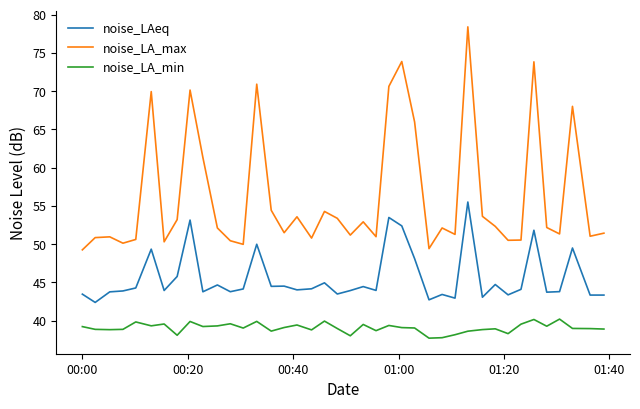

Which series has the widest spread of values?

noise_LA_max